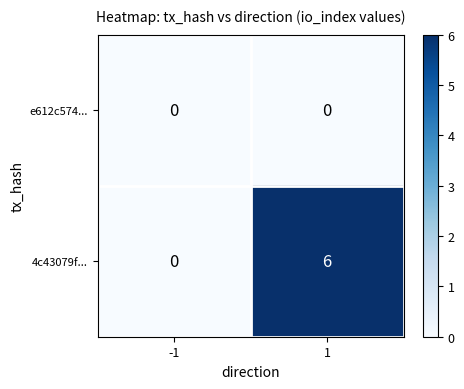

What is the greatest value displayed?

6